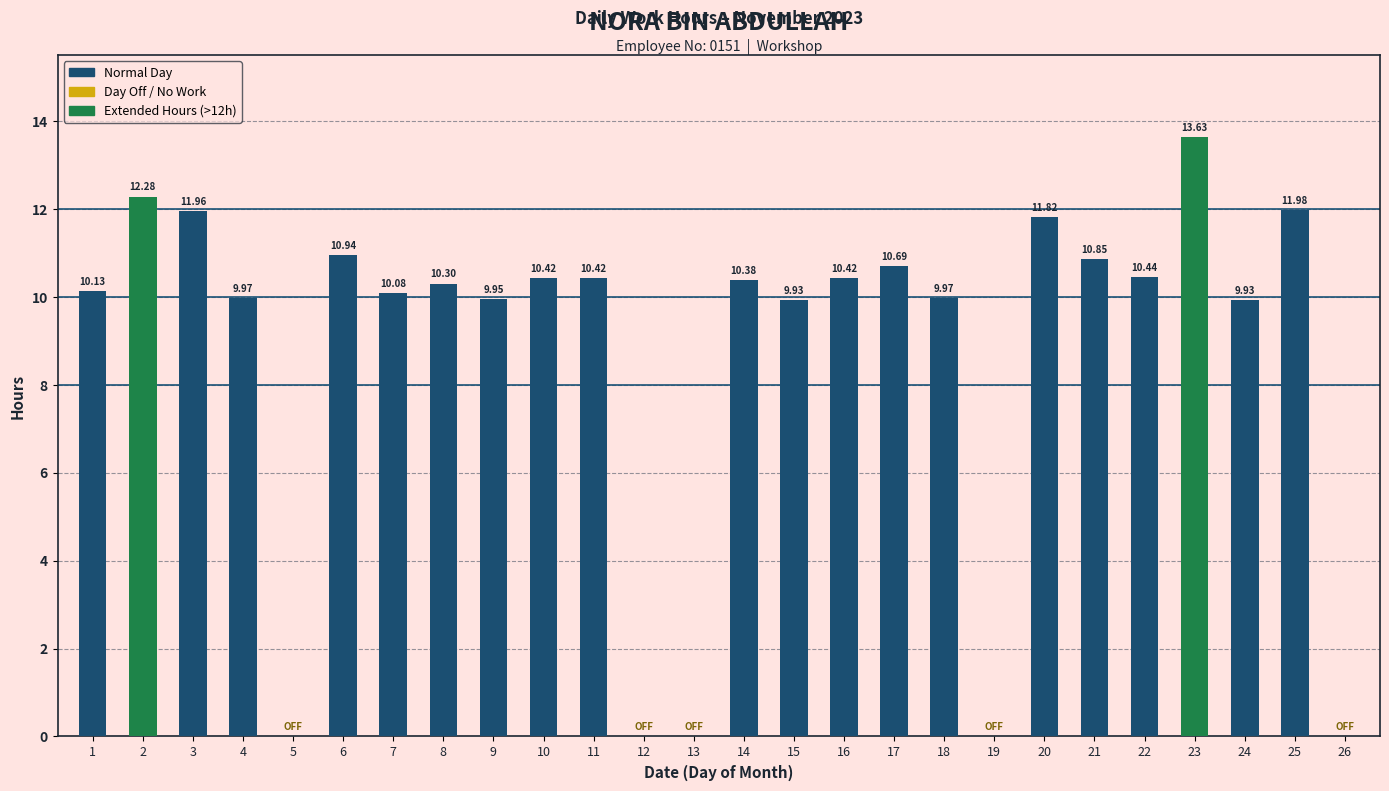

Approximately how many times larger is the value at 25 compared to 1?

1.2